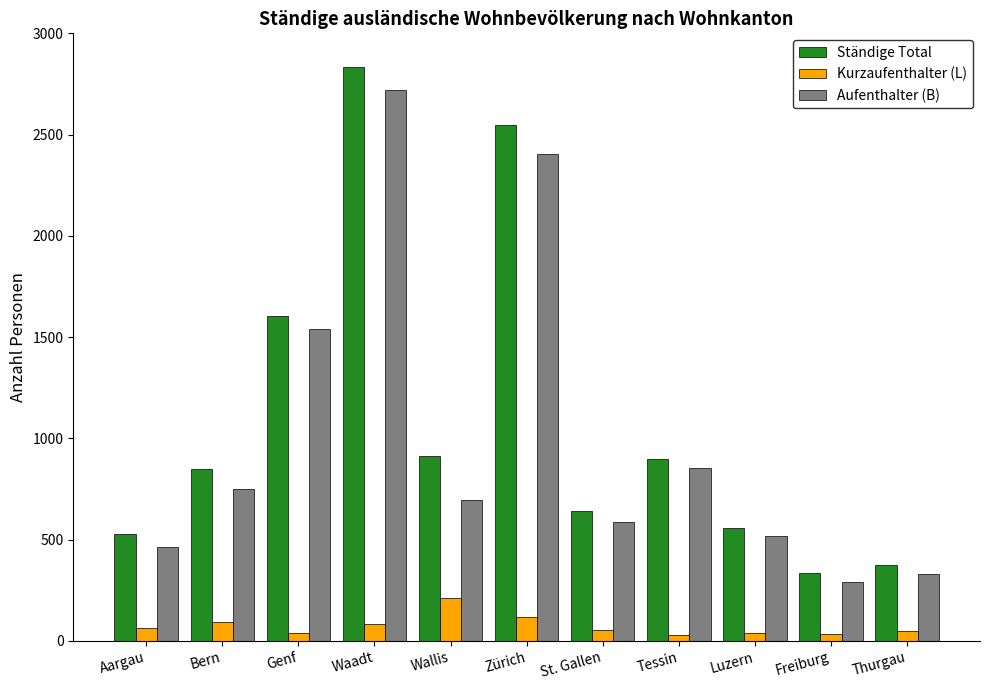

Which series changed the most between Zürich and Tessin?

Ständige Total